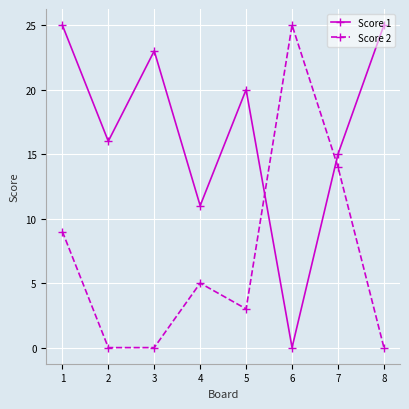

Count the number of data series in this chart.

2